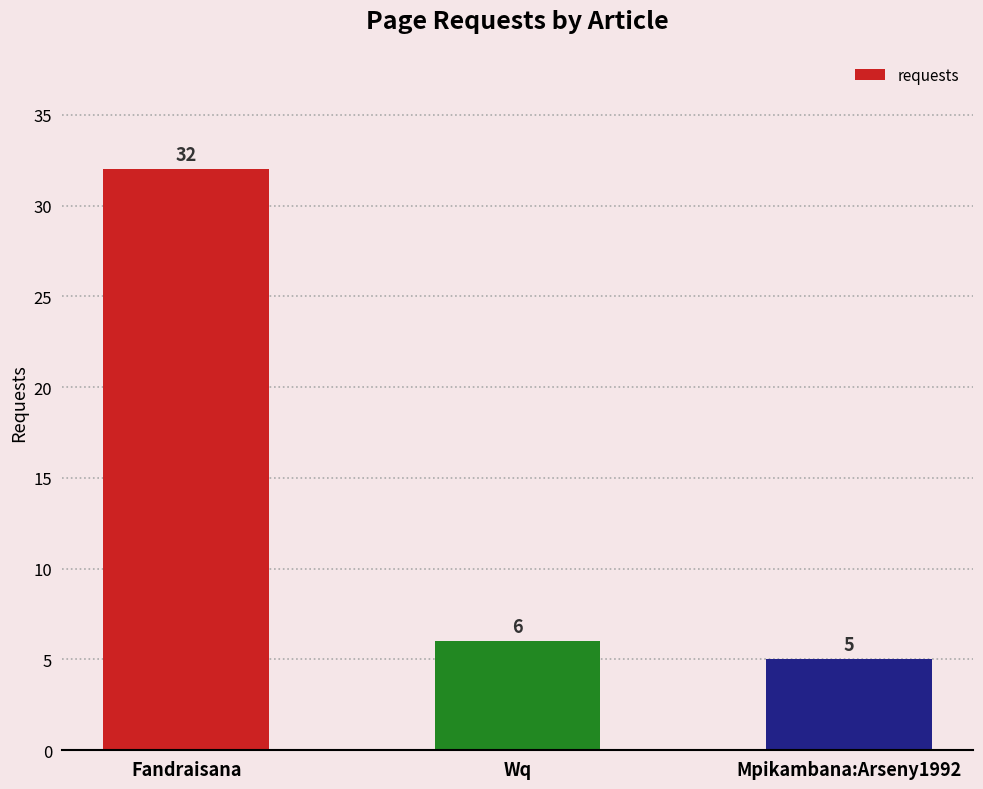

What is the difference between the values at Mpikambana:Arseny1992 and Wq?

1